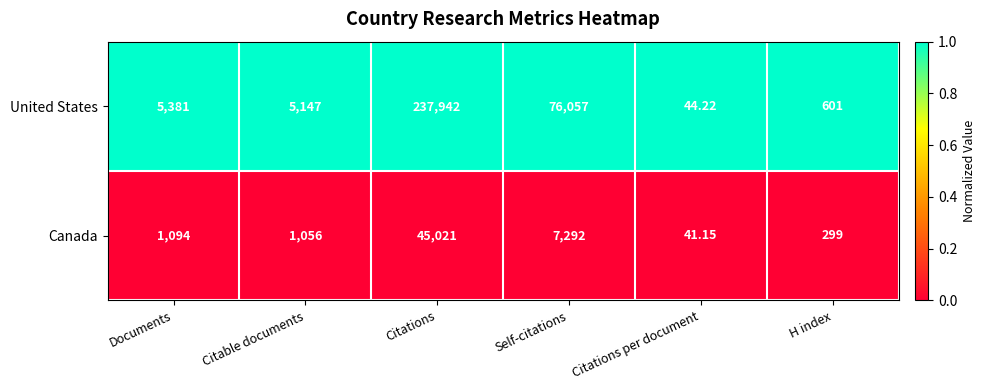

Rank the series at Citable documents from highest to lowest value.

United States, Canada